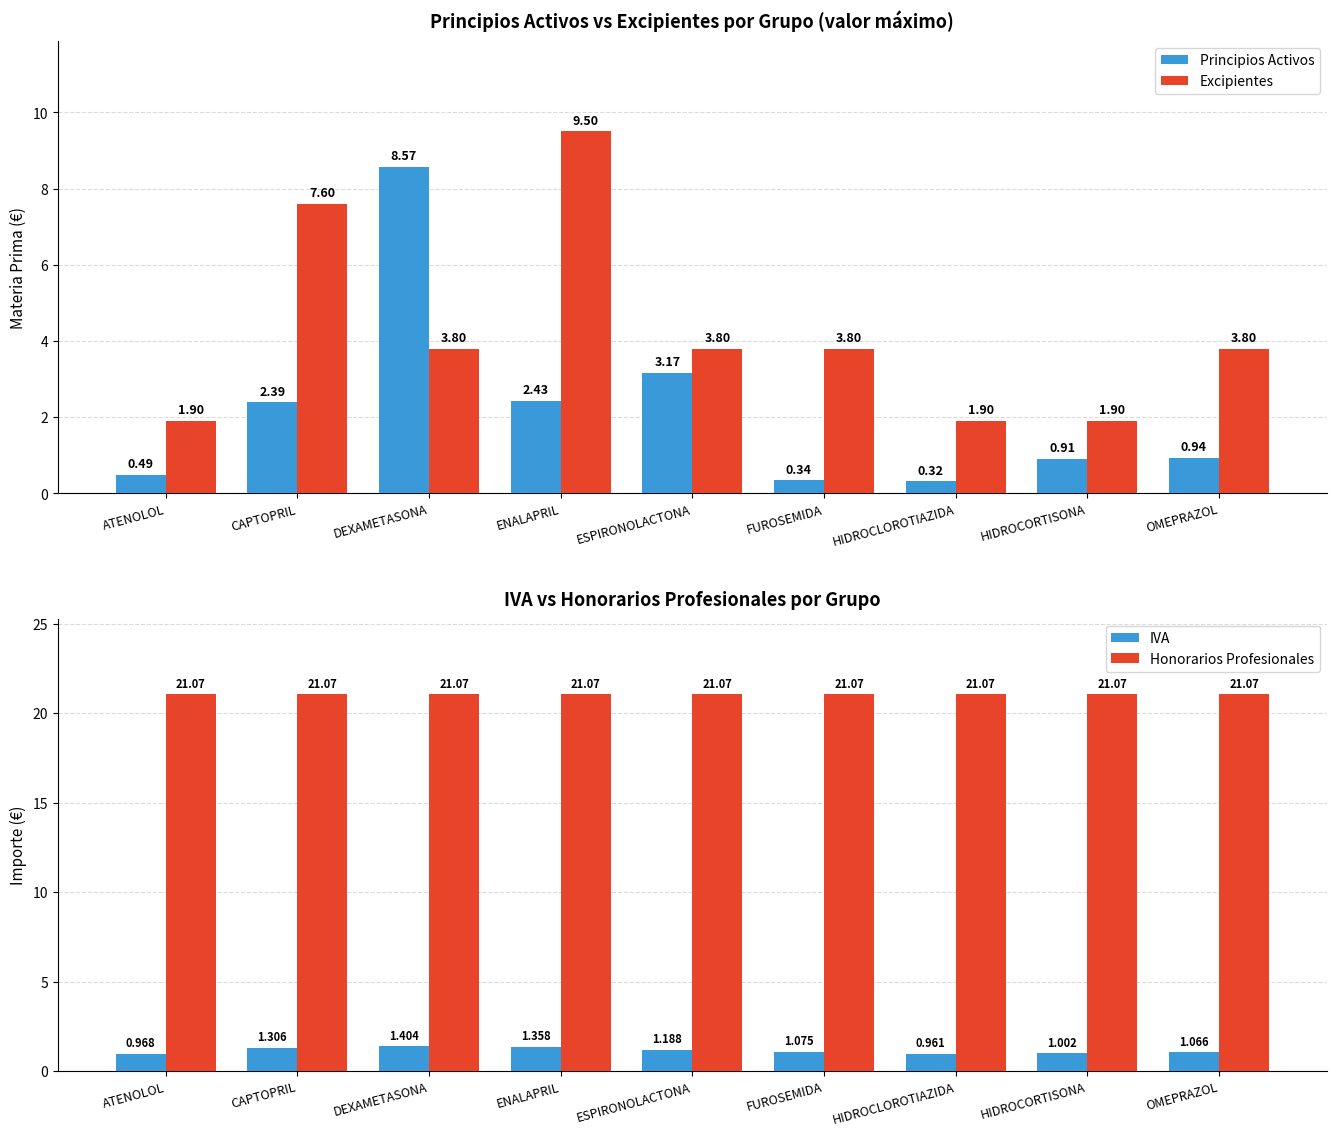

Between ENALAPRIL and DEXAMETASONA, which is larger?

DEXAMETASONA